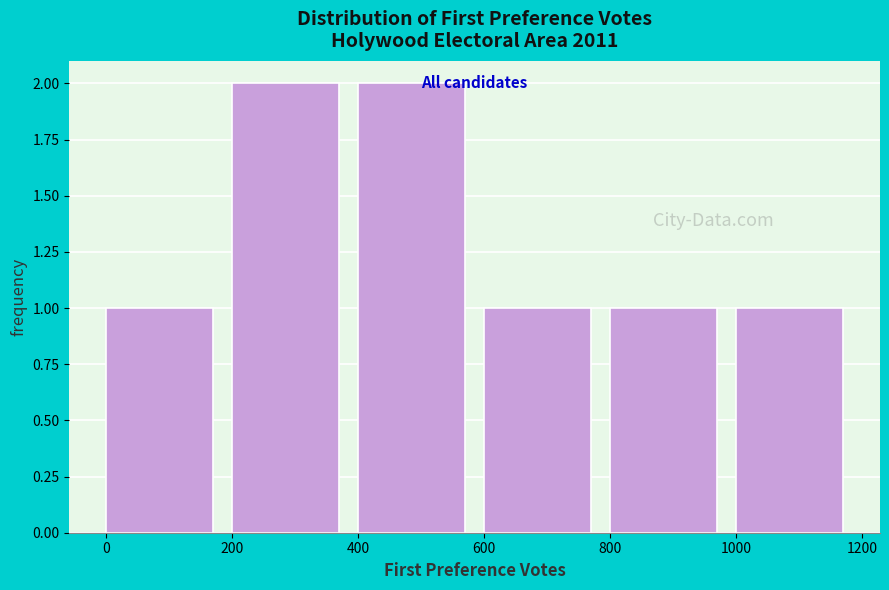

Reading left to right, list every bar in this chart as the range it spans on the x-axis followed by its height. The values are not printed on the chart, so give them approximately, as read against the axis.

0 to 200: 1
200 to 400: 2
400 to 600: 2
600 to 800: 1
800 to 1000: 1
1000 to 1200: 1